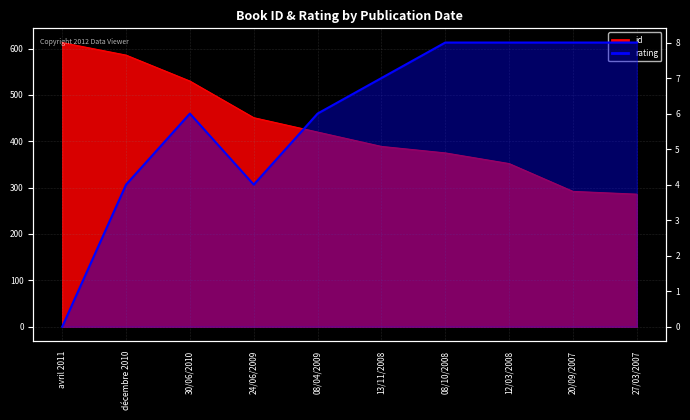

What is the label of the 7th point from the left?

08/10/2008